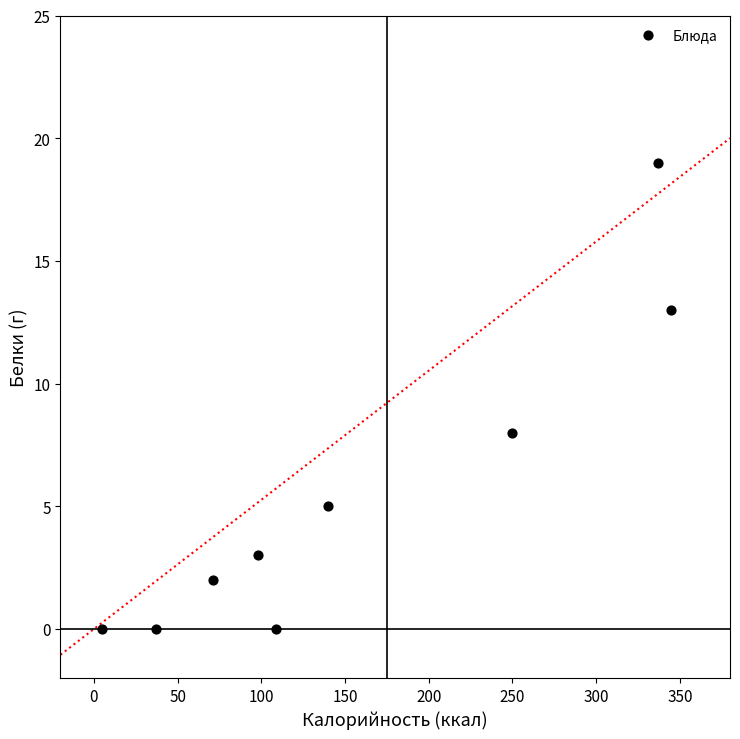

What is the average Y value?

6